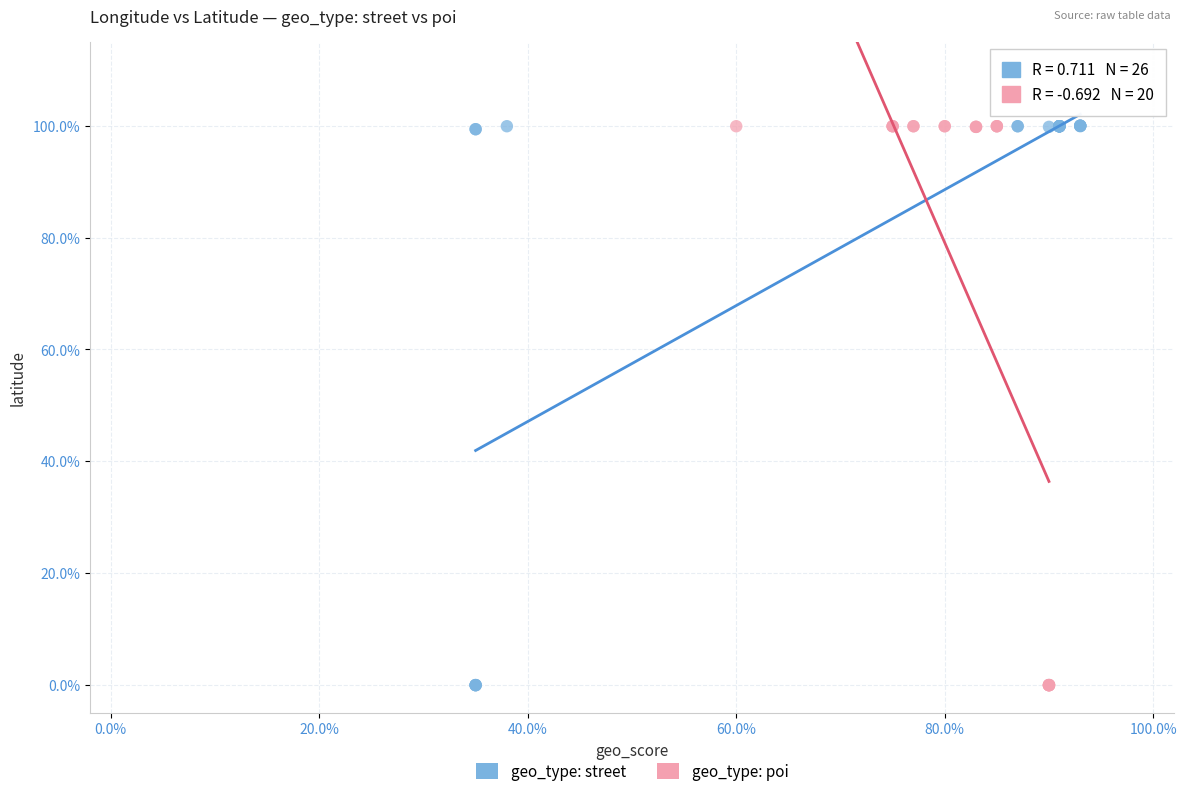

What are all the series names shown in the legend?

geo_type: street, geo_type: poi